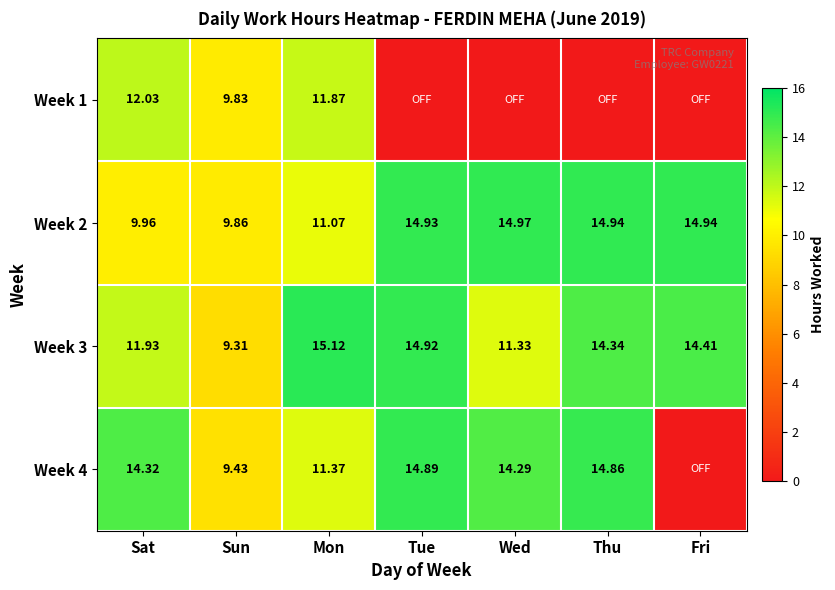

Is the value of Week 3 at Fri greater than the value of Week 1 at Sun?

Yes